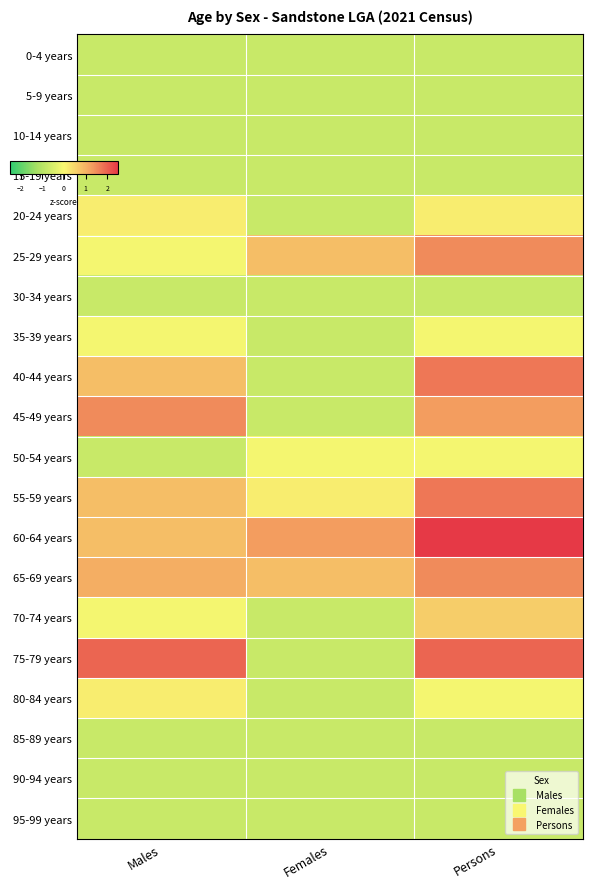

At how many categories does at least one series exceed 3?

1